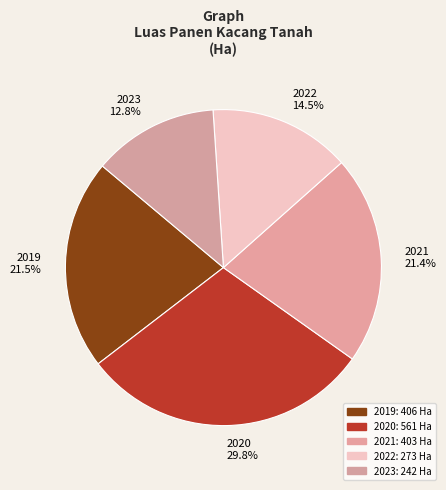

To the nearest percent, what is the average slice percentage?

20%